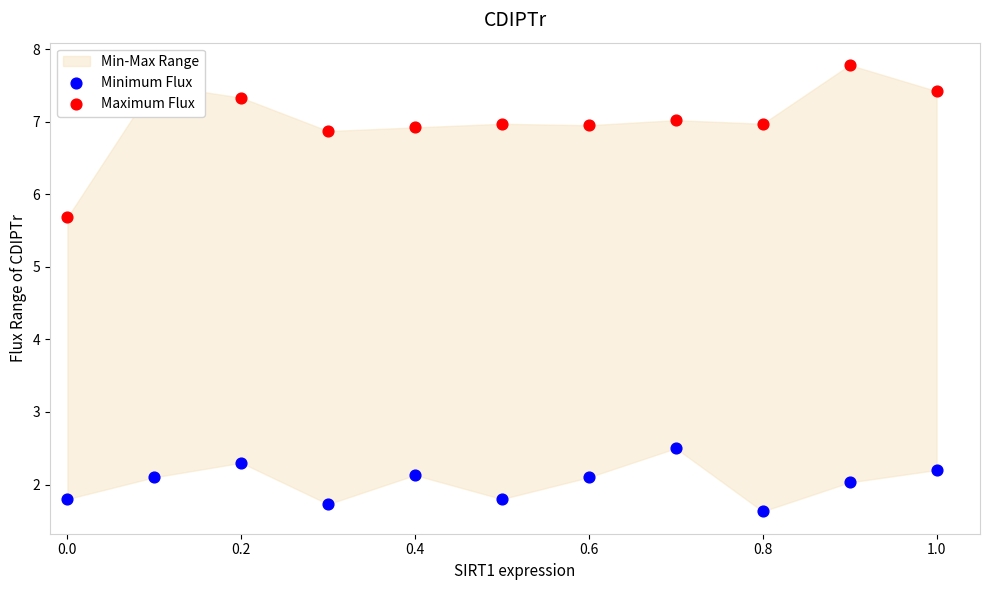

Is the value of Maximum Flux at 0.2 greater than the value of Minimum Flux at 0.0?

Yes